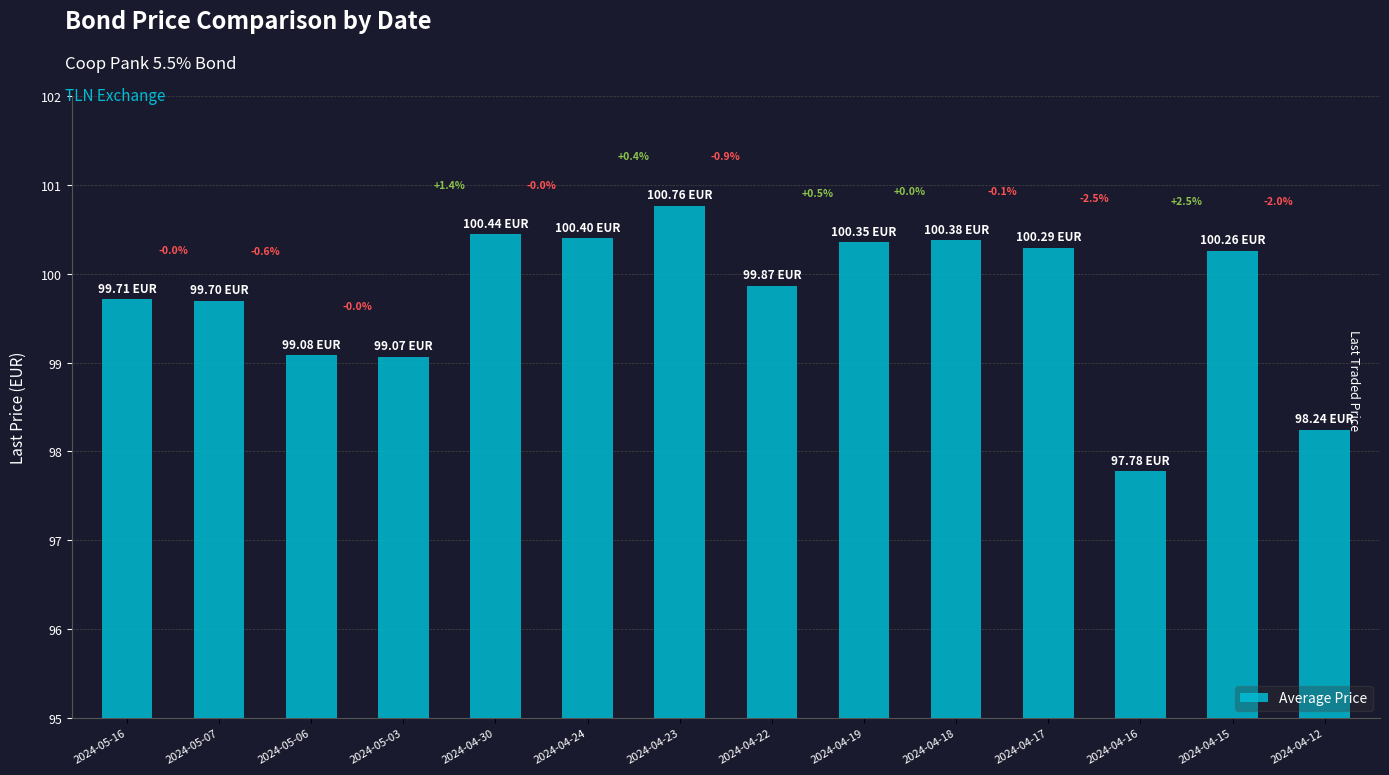

What is the change in value from 2024-04-30 to 2024-04-22?

-0.6